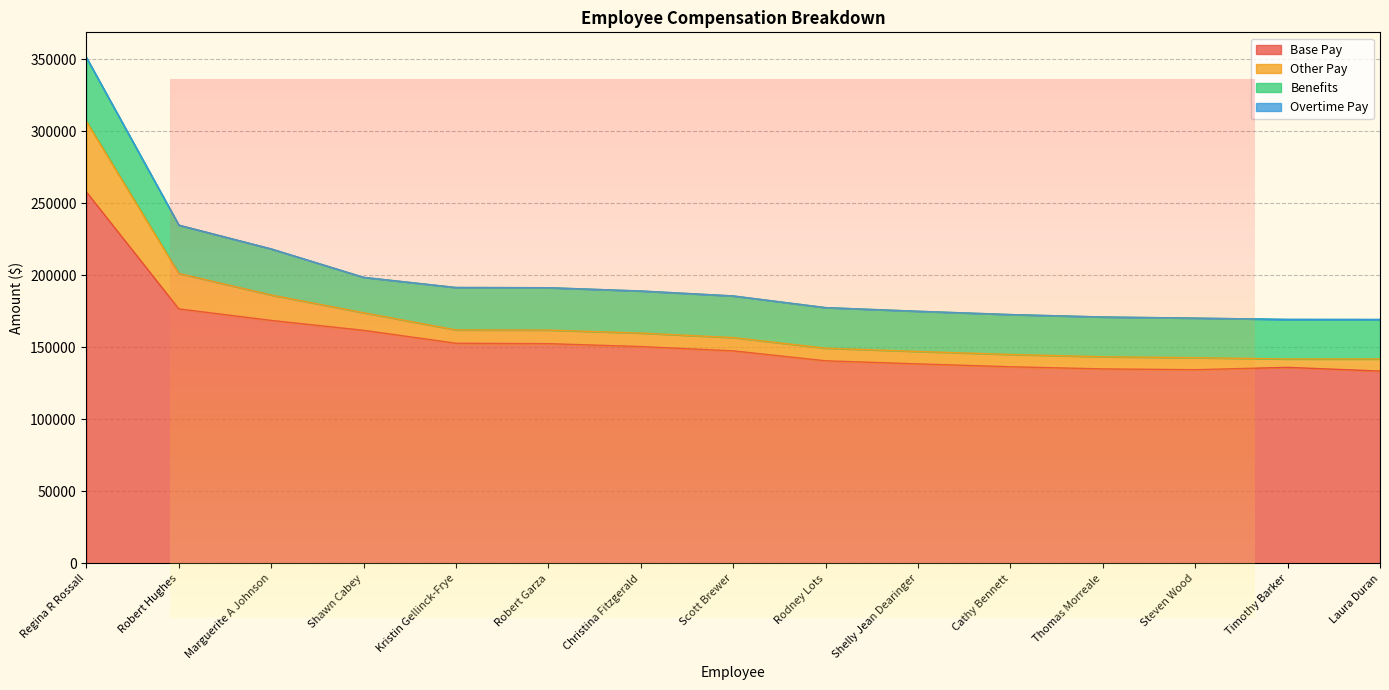

What is the minimum value shown in the chart?

133618.8